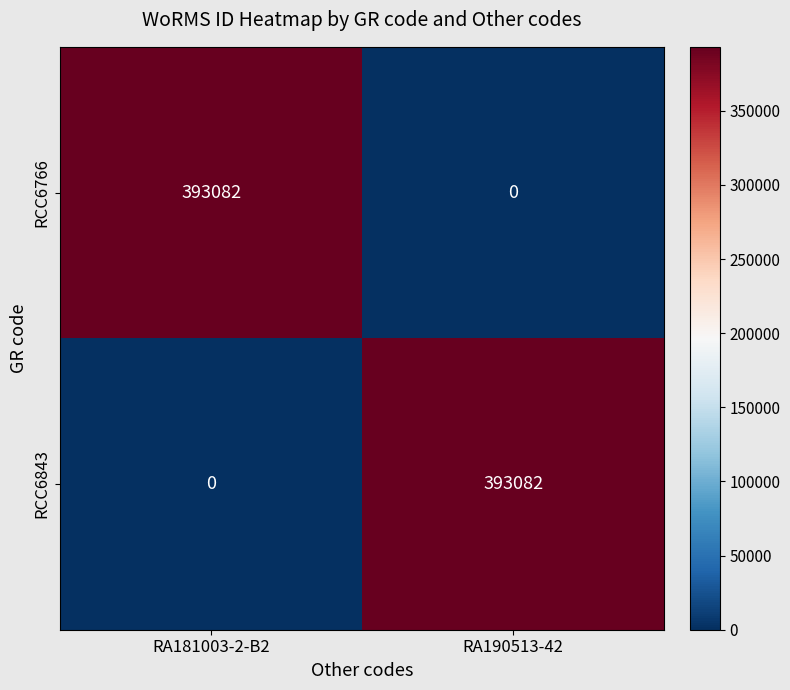

What is the total value across all series at RA190513-42?

393082